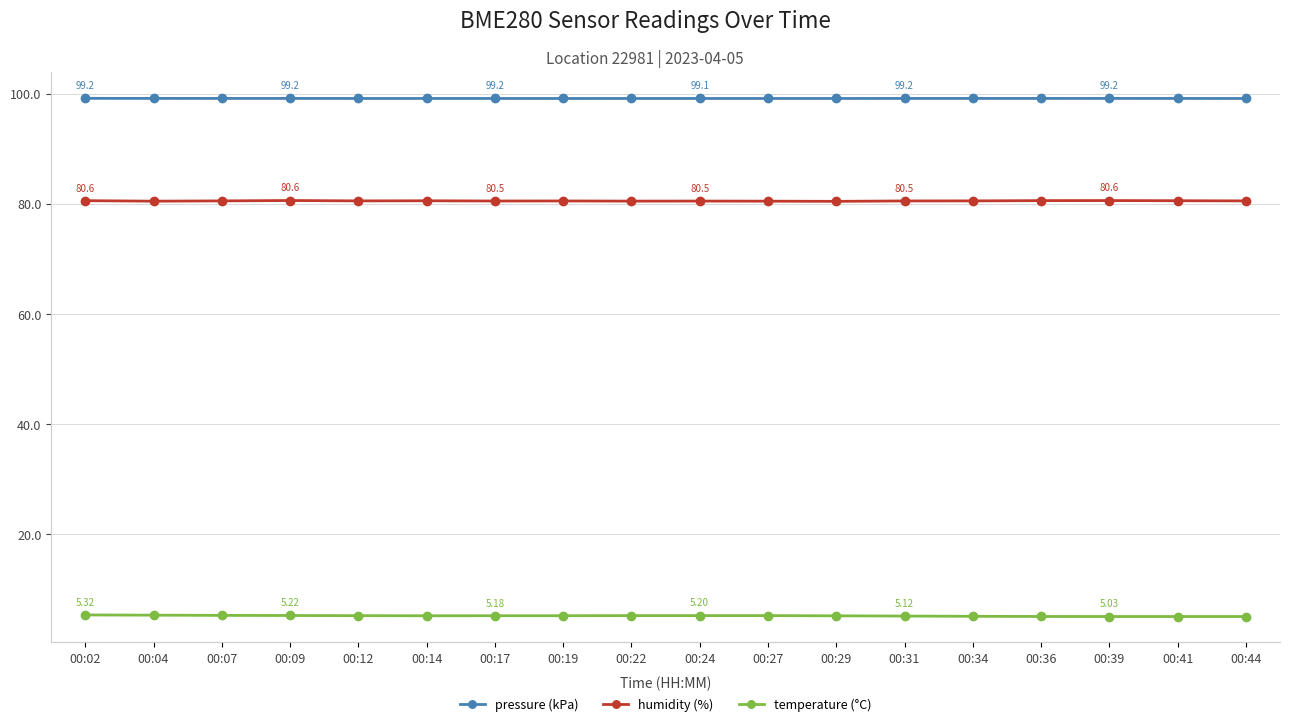

Is it true that temperature (°C) equals 5.2 at 00:12?

True